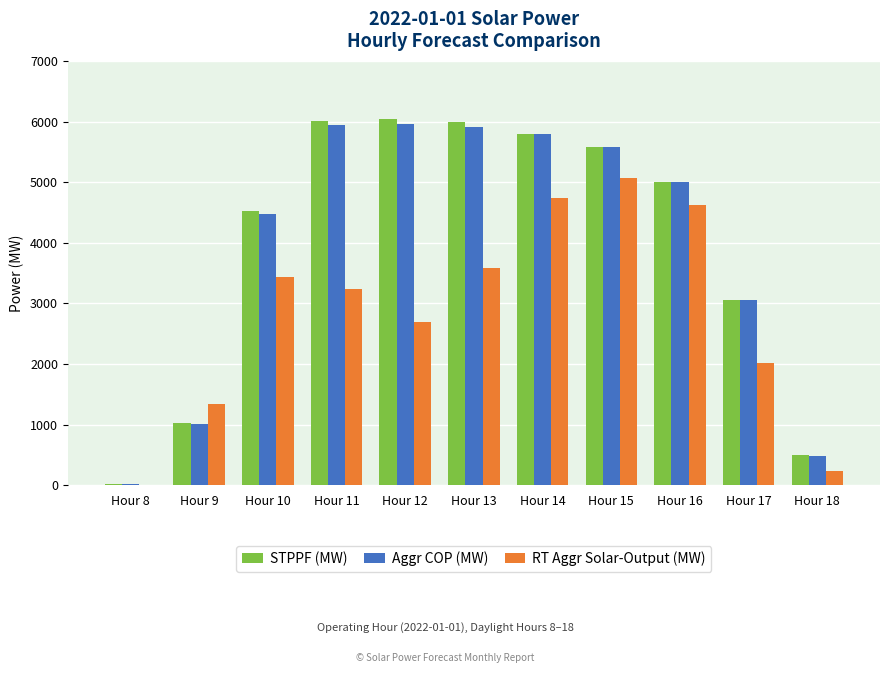

Does the chart contain stacked bars?

No